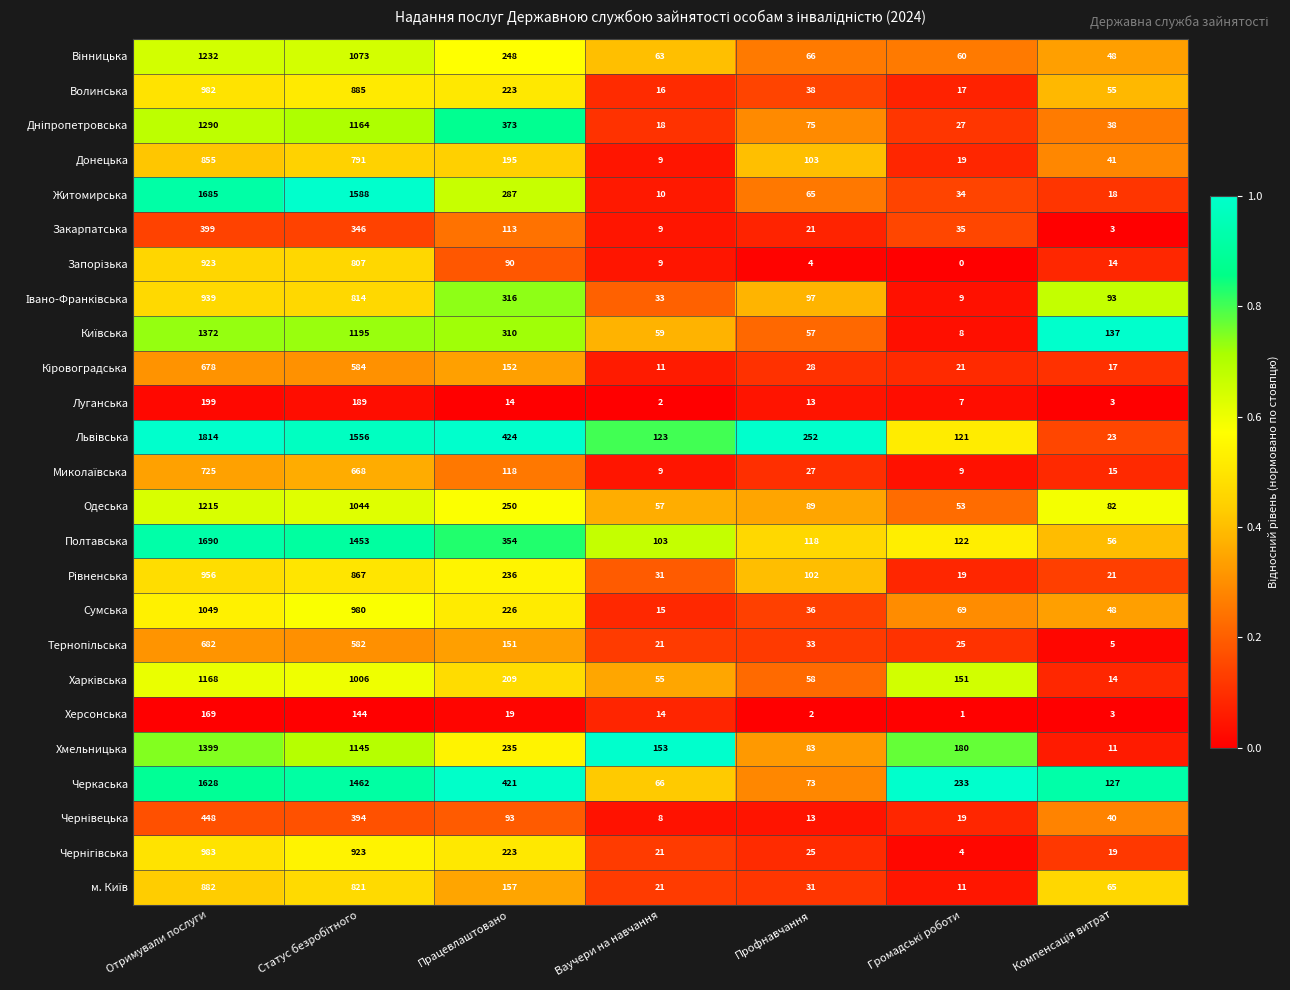

What is the spread (max minus min) of values at Отримували послуги?

1645